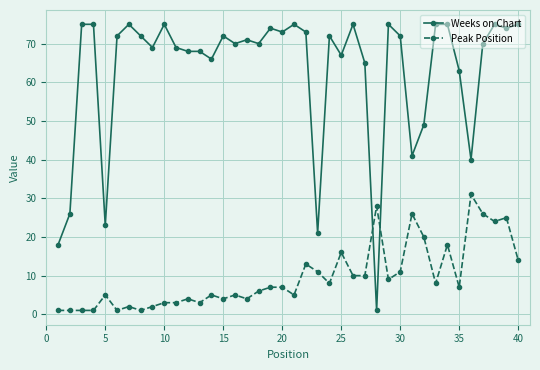

Which series has the largest total across all categories?

Weeks on Chart